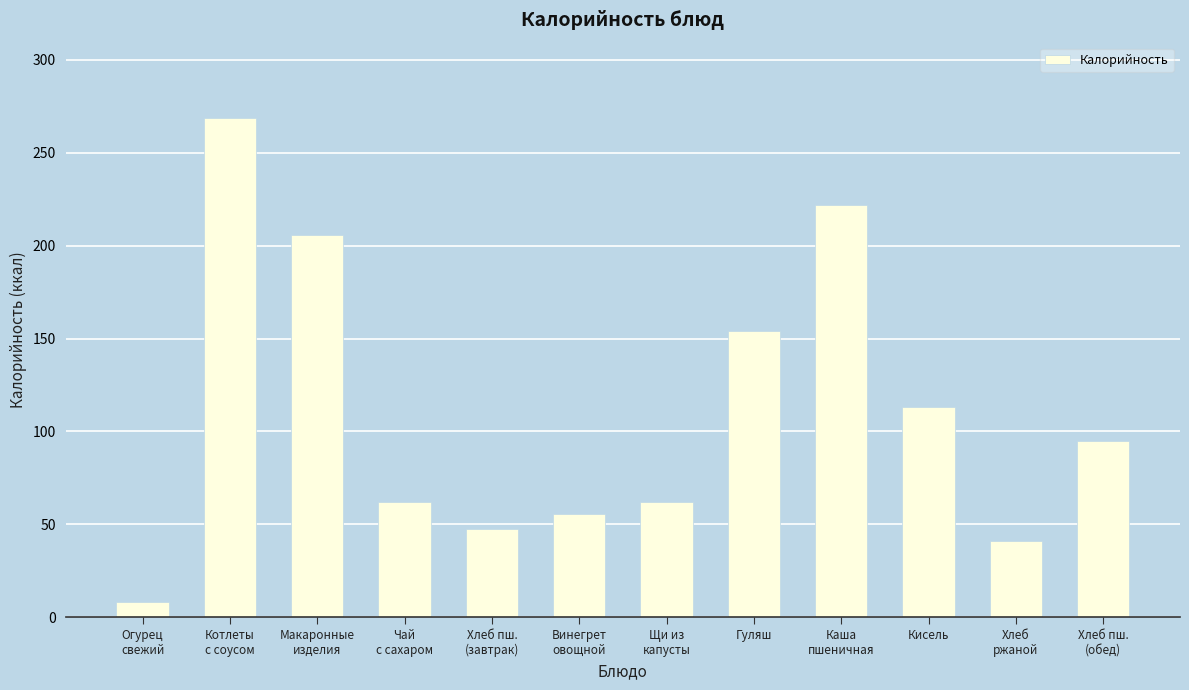

Where is the data nearest to the value 138?

Гуляш